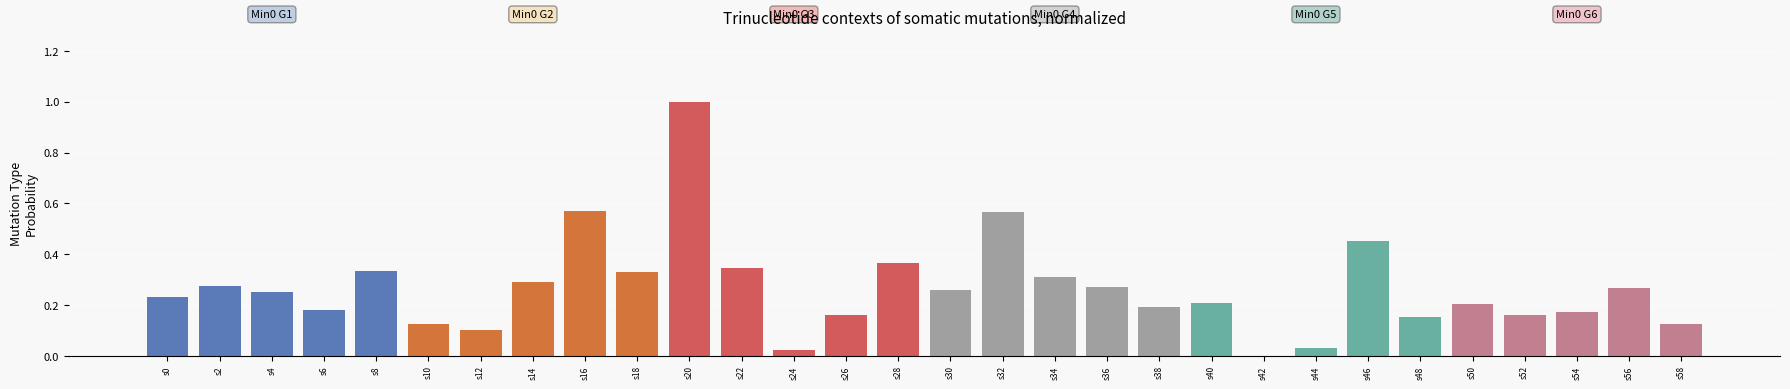

What is the greatest value displayed?

1.0